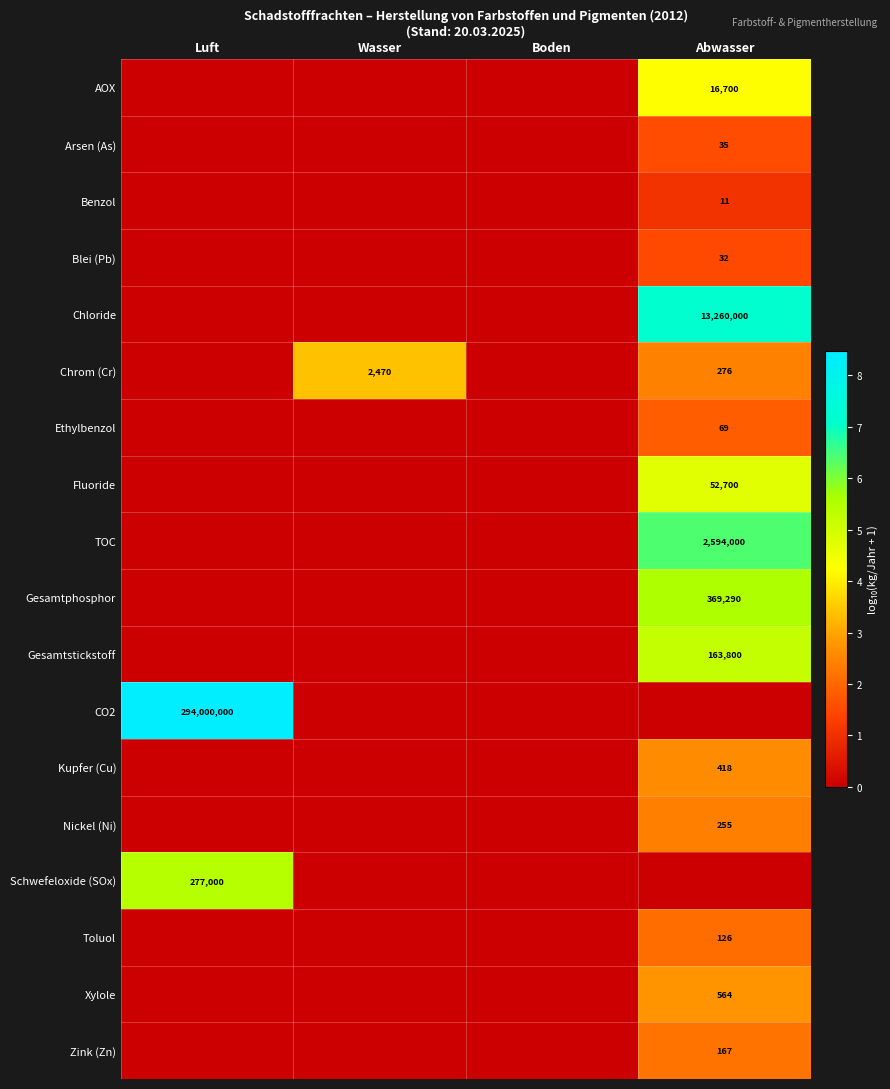

True or false: CO2 has a value of 294000000 at Luft.

True